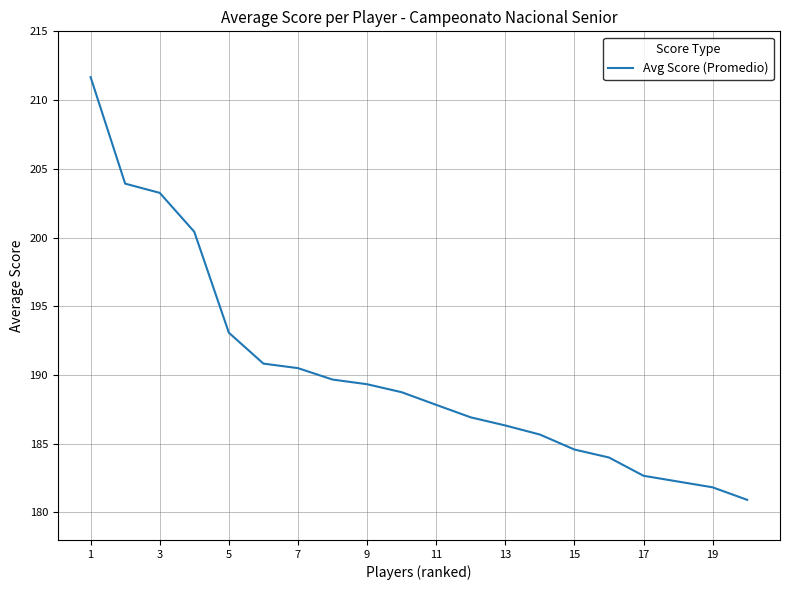

What is the greatest value displayed?

211.7